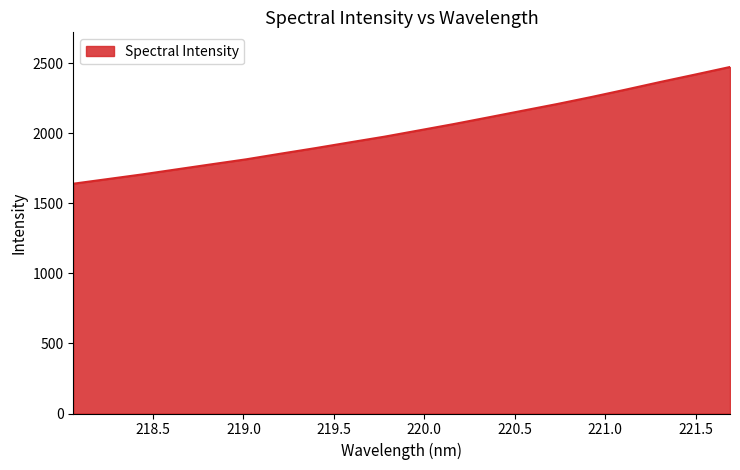

What is the greatest value displayed?

2474.2